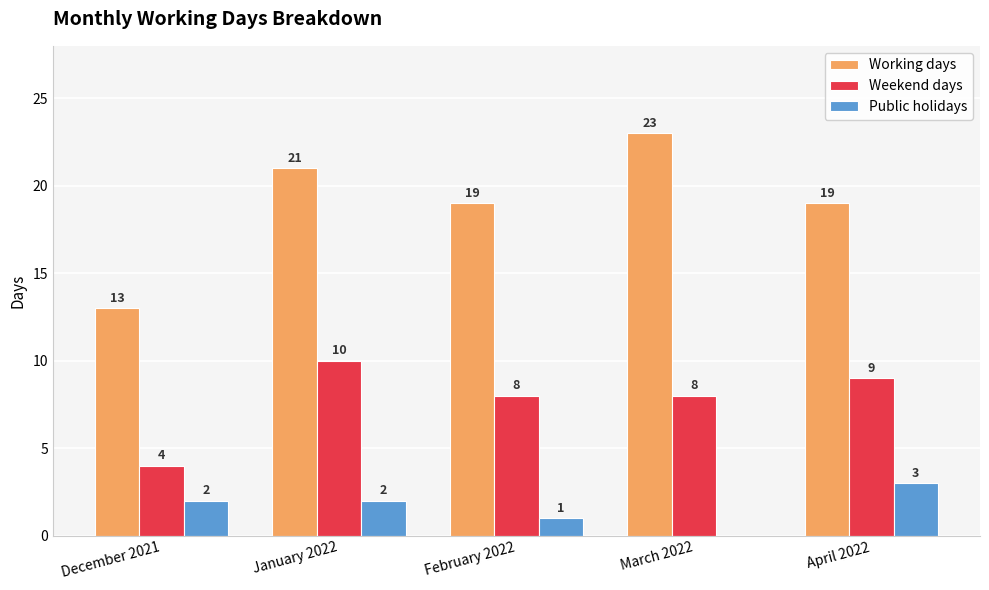

Reading left to right, transcribe all the data shown in this chart.

Working days: December 2021=13	January 2022=21	February 2022=19	March 2022=23	April 2022=19
Weekend days: December 2021=4	January 2022=10	February 2022=8	March 2022=8	April 2022=9
Public holidays: December 2021=2	January 2022=2	February 2022=1	March 2022=0	April 2022=3